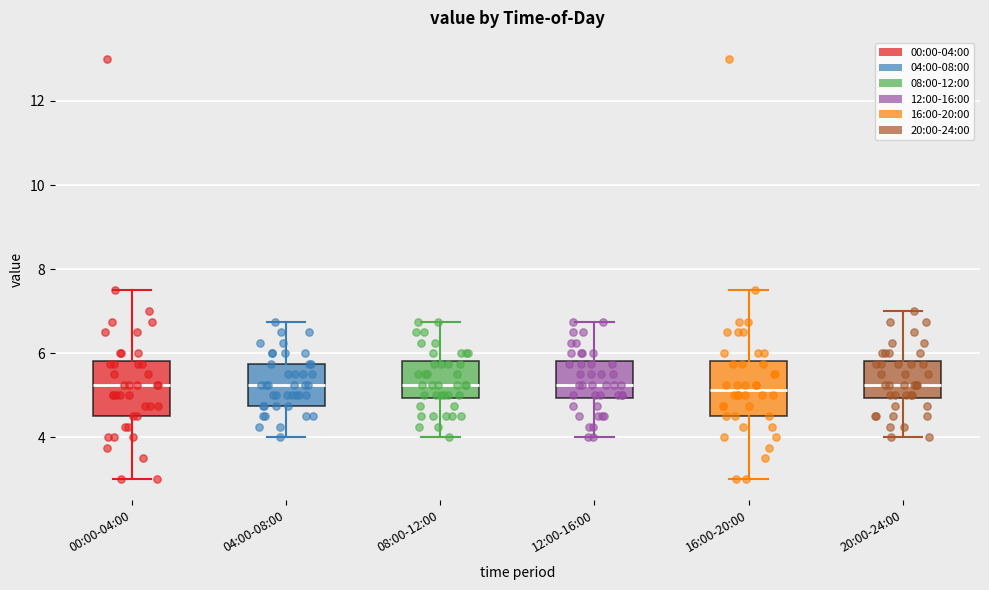

Reading left to right, read every box against the y-axis: the position of its median line, the range the box covers, and the ends of its whiskers. The values are not printed on the chart, so give them approximately, as read against the axis.

00:00-04:00: median 5.2, box 4.6 to 5.8, whiskers 3.0 to 7.6
04:00-08:00: median 5.2, box 4.8 to 5.8, whiskers 4.0 to 6.8
08:00-12:00: median 5.2, box 5.0 to 5.8, whiskers 4.0 to 6.8
12:00-16:00: median 5.2, box 5.0 to 5.8, whiskers 4.0 to 6.8
16:00-20:00: median 5.2, box 4.6 to 5.8, whiskers 3.0 to 7.6
20:00-24:00: median 5.2, box 5.0 to 5.8, whiskers 4.0 to 7.0